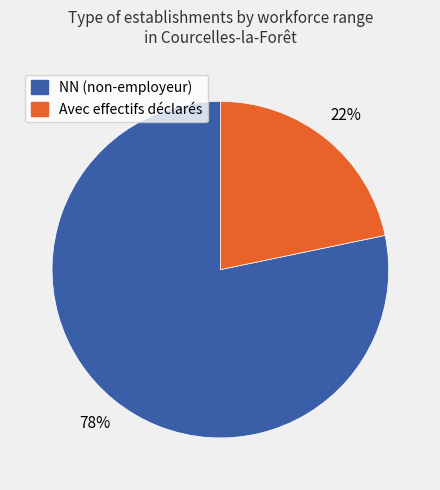

To the nearest percent, what is the average slice percentage?

50%